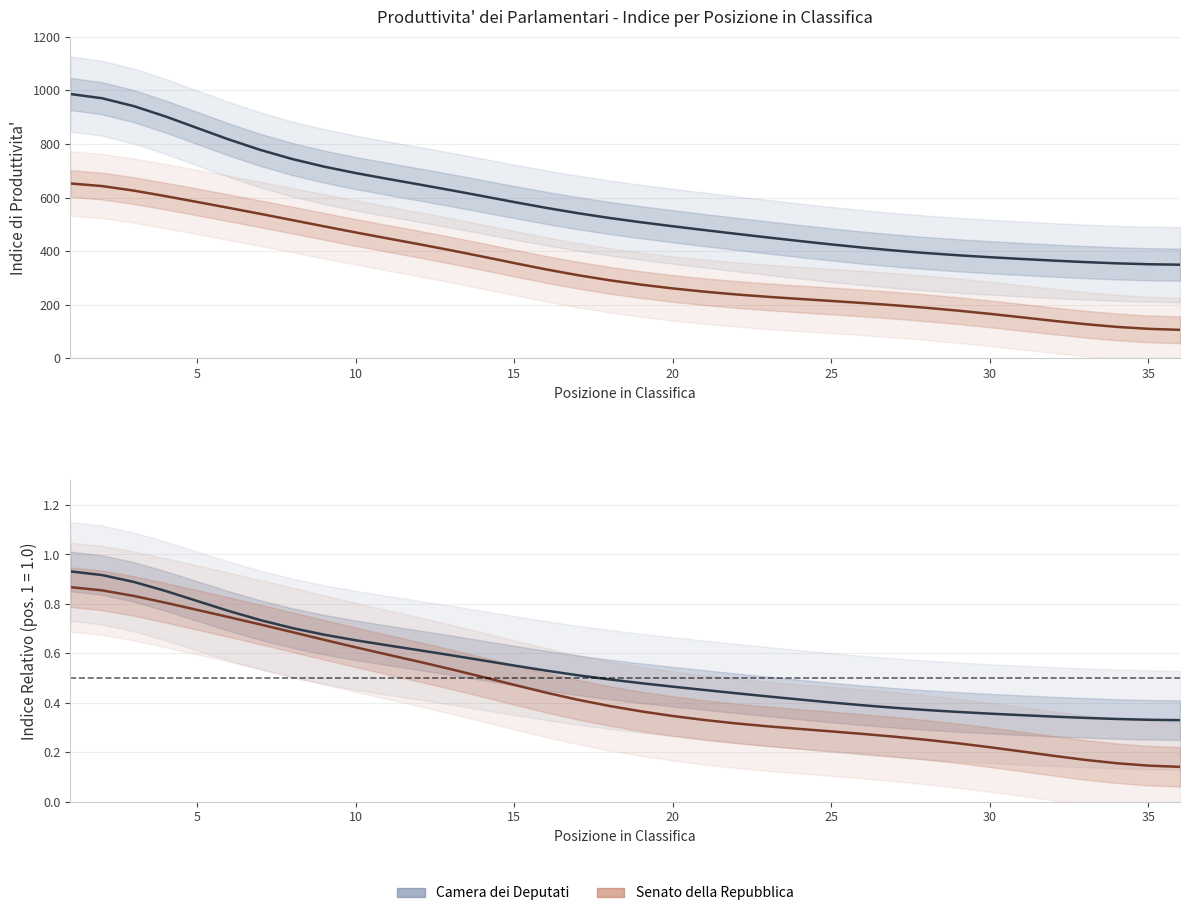

True or false: Senato della Repubblica (Indice) and Camera dei Deputati (Indice) intersect in this chart.

False